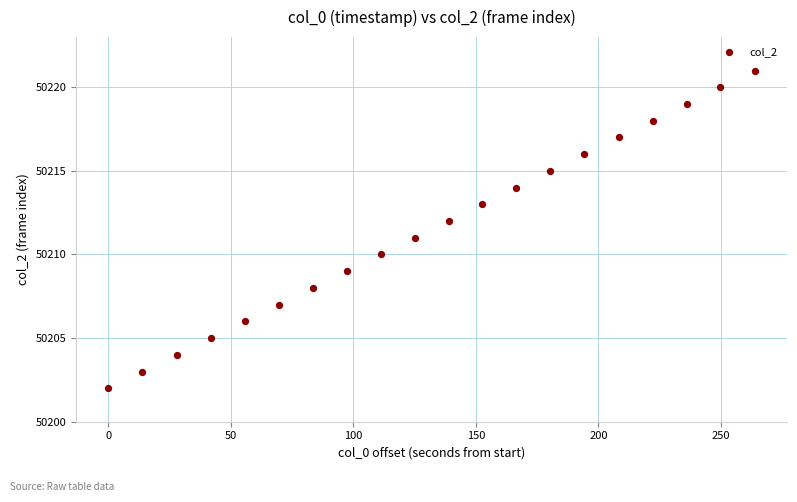

What is the range of Y values (max minus min)?

19